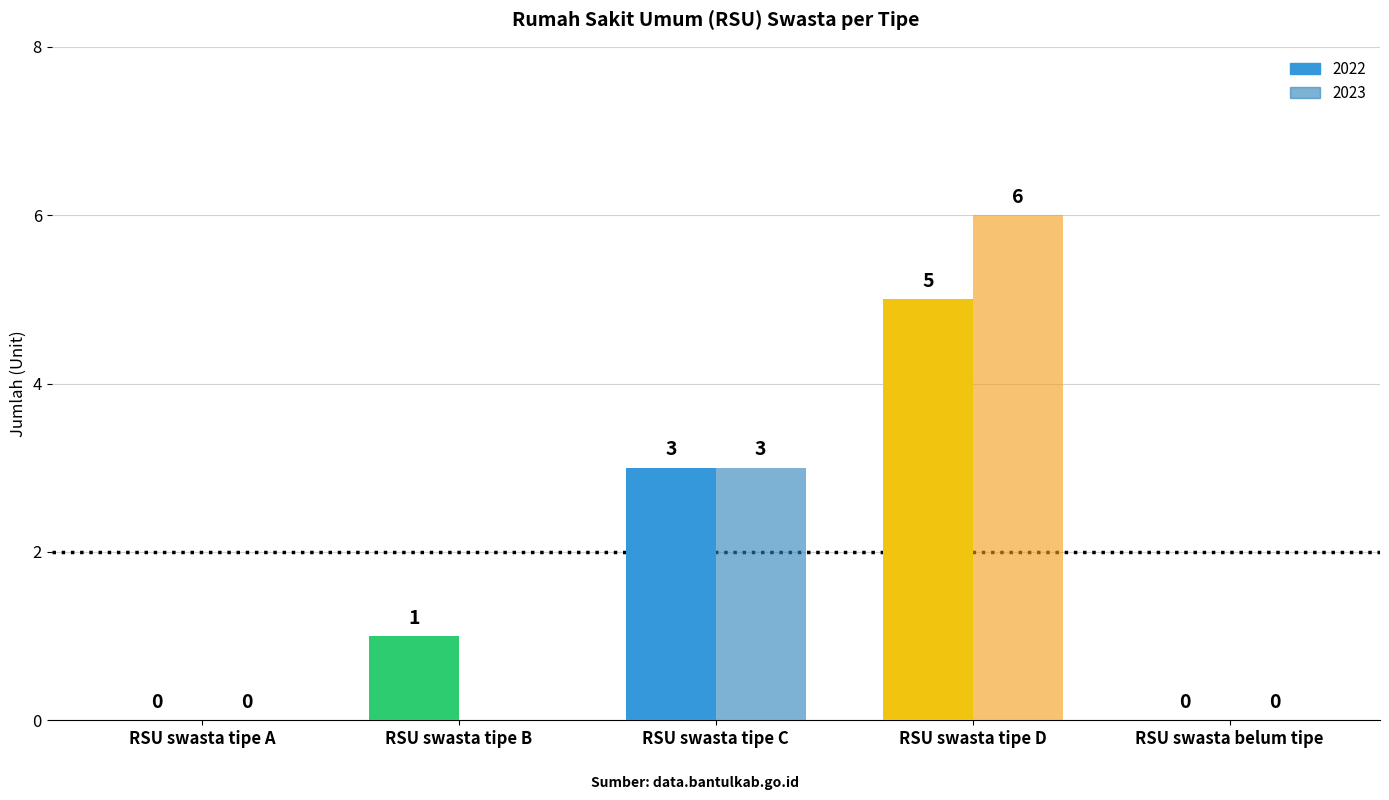

Reading left to right, transcribe all the data shown in this chart.

2022: 0	1	3	5	0
2023: 0	0	3	6	0